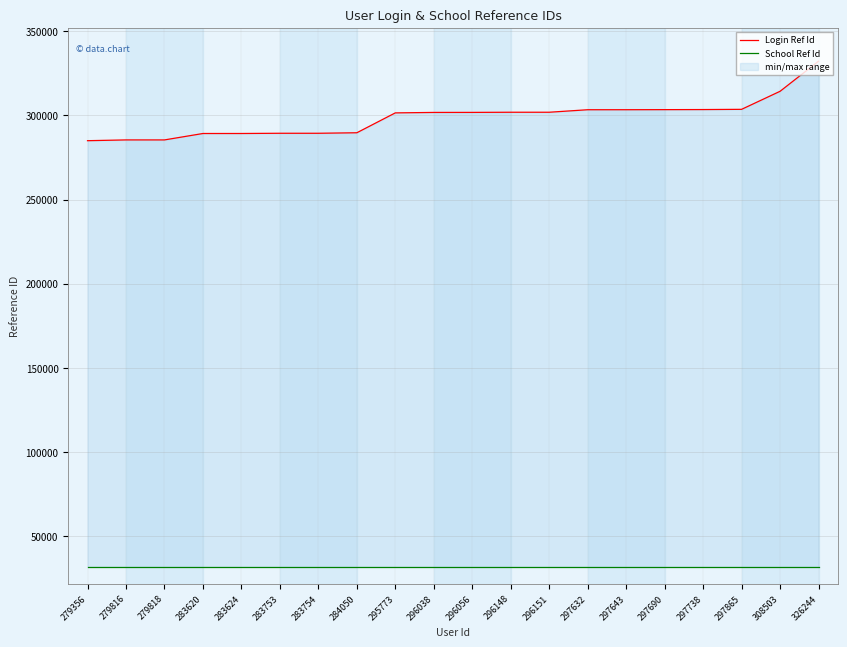

What is the sum of all Login Ref Id values?

5974825